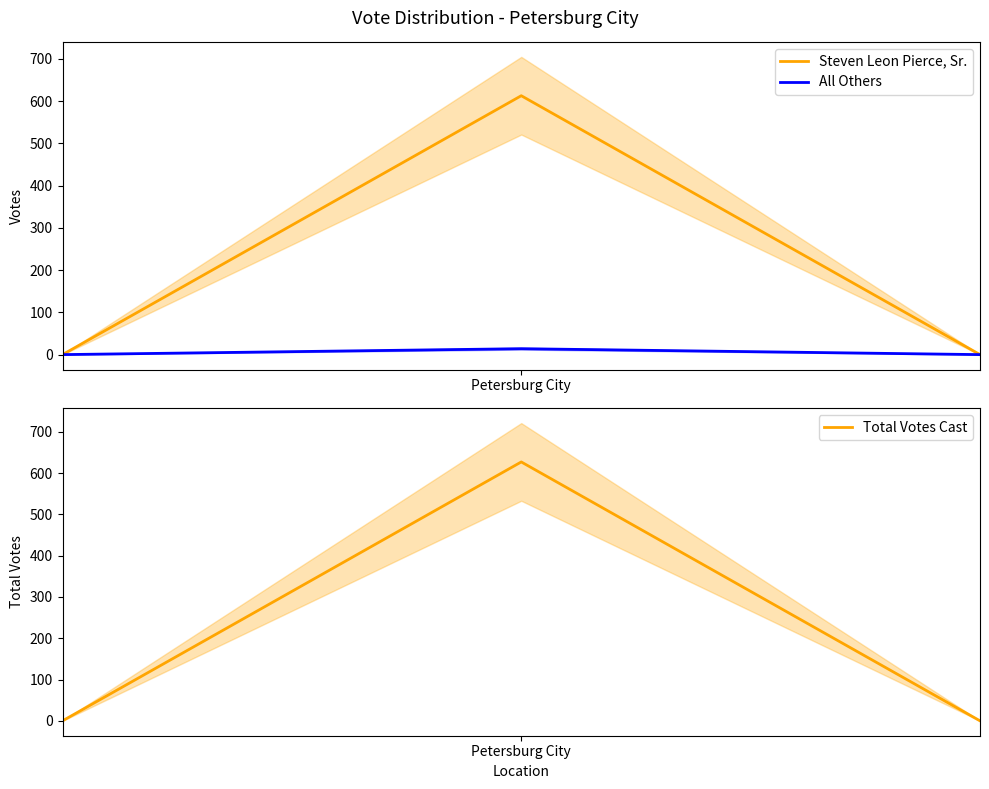

At how many categories does at least one series exceed 406?

1